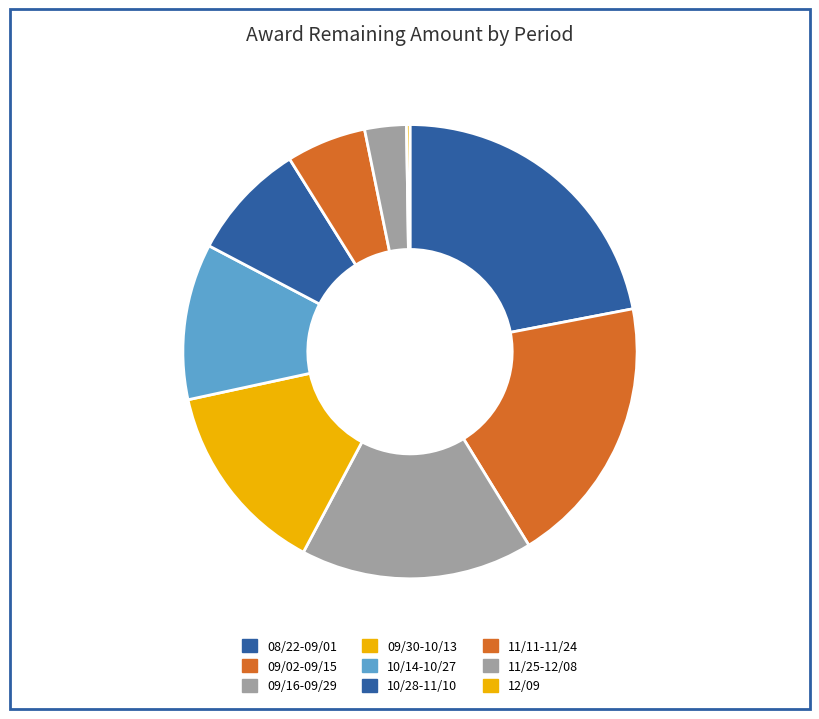

Rank the categories by value from lowest to highest.

12/09, 11/25-12/08, 11/11-11/24, 10/28-11/10, 10/14-10/27, 09/30-10/13, 09/16-09/29, 09/02-09/15, 08/22-09/01